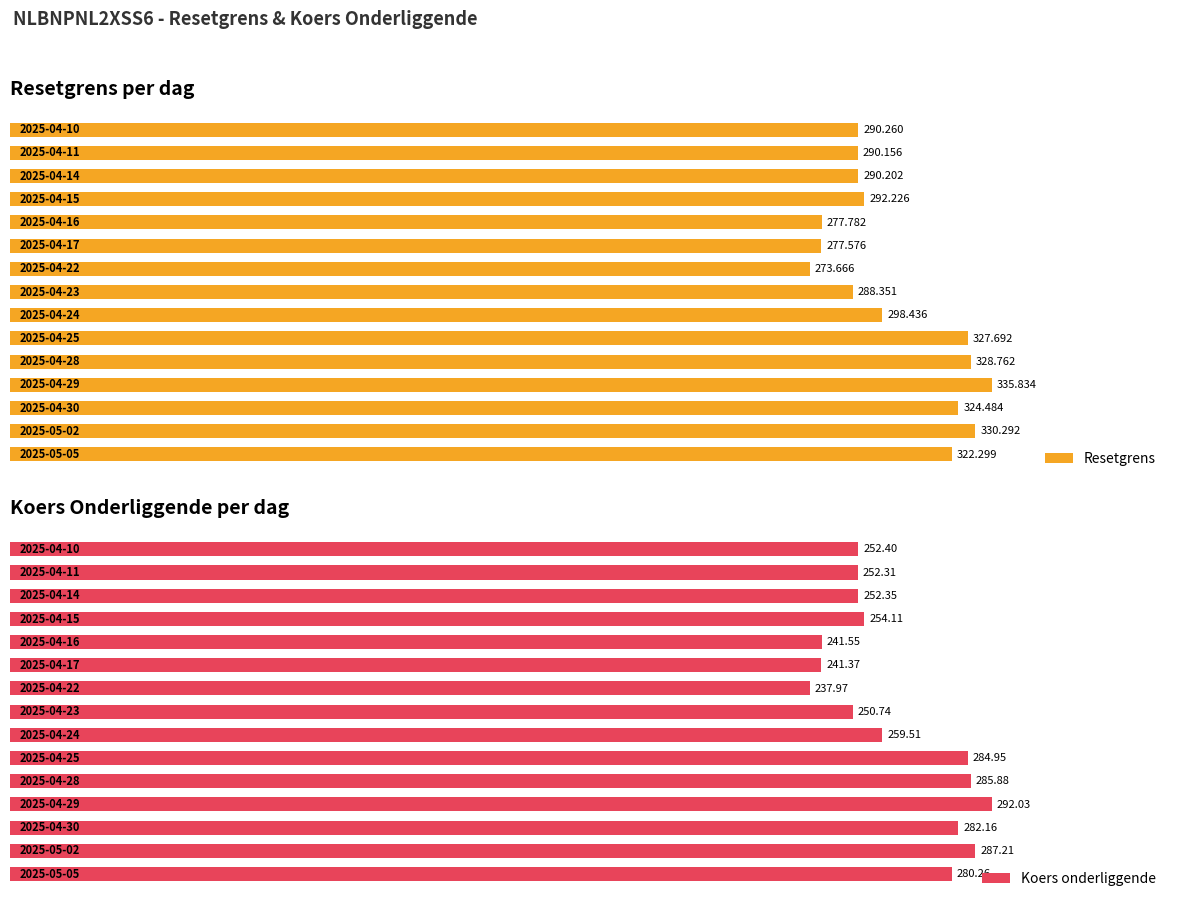

Which has a higher value, 7 or 14?

14